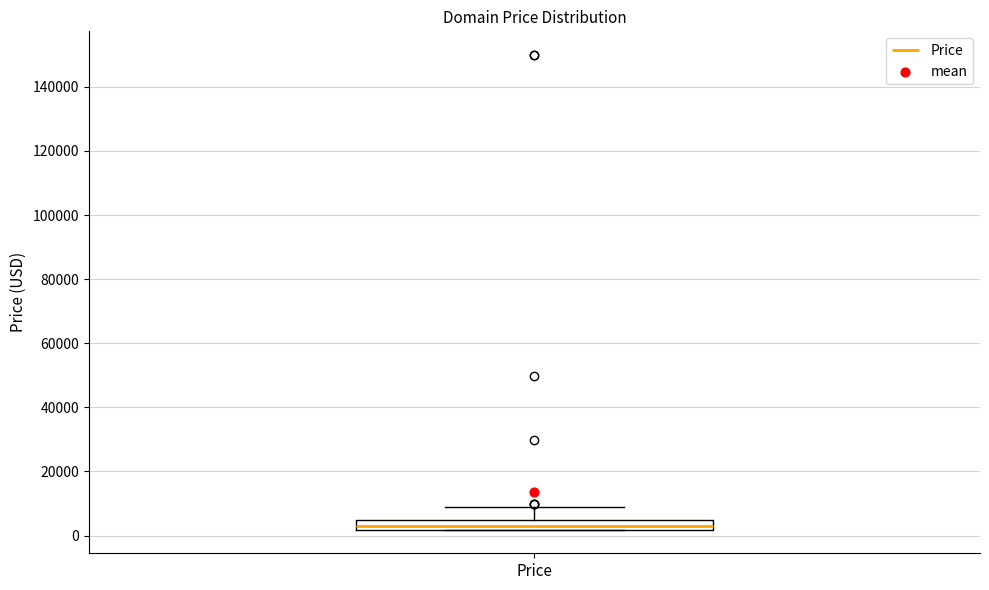

Transcribe this box plot: give where the median line is, the range the box spans, and where the two whiskers end, as read against the y-axis. The values are not printed on the chart, so give them approximately, as read against the axis.

median 2000 (just above the box's lower edge), box 2000 to 4000, whiskers 2000 to 8000